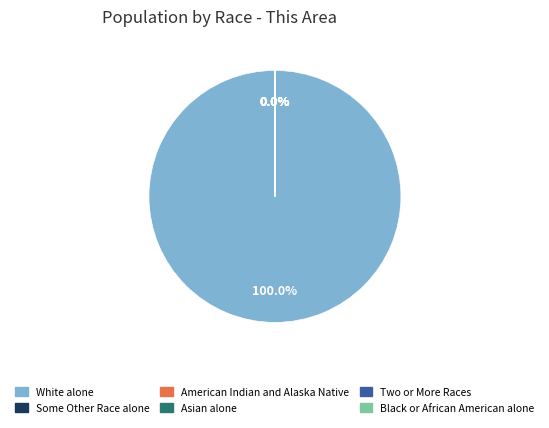

What is the total percentage of White alone and American Indian and Alaska Native?

100.0%